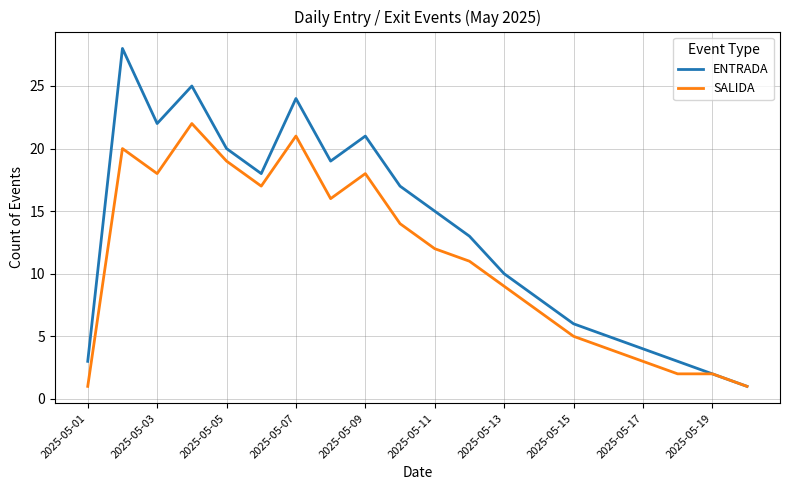

How many values in the ENTRADA series are below 15?

10